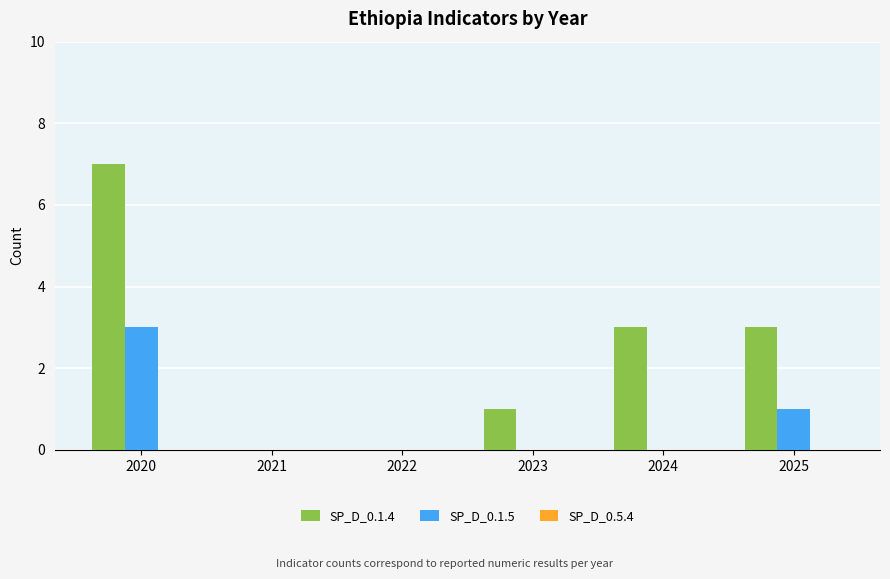

How many distinct data groups are displayed?

2